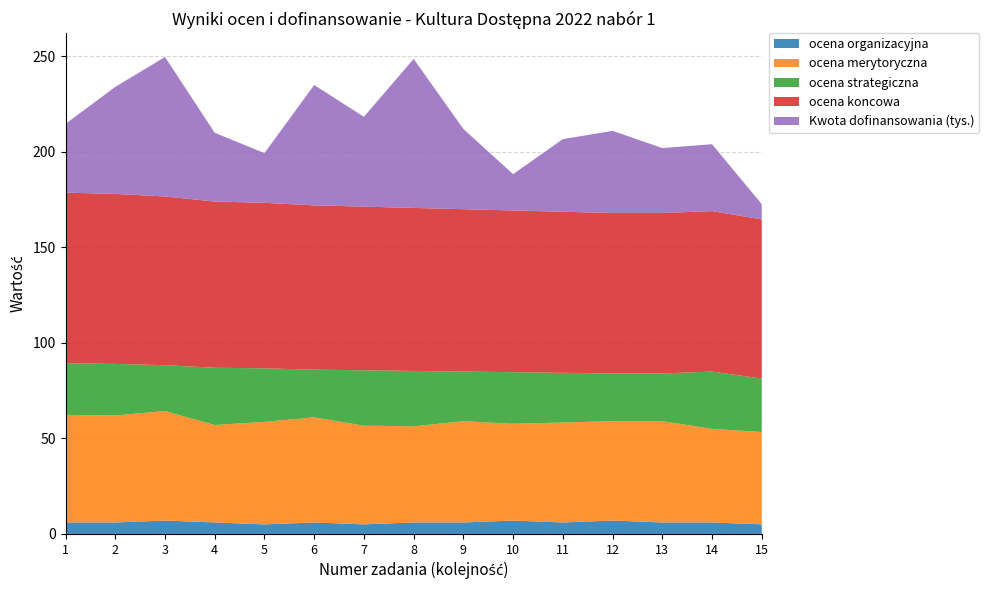

Reading left to right, transcribe all the data shown in this chart.

ocena organizacyjna: 1=6.0	2=6.0	3=7.0	4=6.0	5=5.0	6=6.0	7=5.0	8=6.0	9=6.0	10=7.0	11=6.0	12=7.0	13=6.0	14=6.0	15=5.0
ocena merytoryczna: 1=56.3	2=56.0	3=57.3	4=51.0	5=53.7	6=55.0	7=51.7	8=50.3	9=53.0	10=50.7	11=52.3	12=52.0	13=53.0	14=49.0	15=48.3
ocena strategiczna: 1=27.0	2=27.0	3=24.0	4=30.0	5=28.0	6=25.0	7=29.0	8=29.0	9=26.0	10=27.0	11=26.0	12=25.0	13=25.0	14=30.0	15=28.0
ocena koncowa: 1=89.3	2=89.0	3=88.3	4=87.0	5=86.7	6=86.0	7=85.7	8=85.3	9=85.0	10=84.7	11=84.3	12=84.0	13=84.0	14=84.0	15=83.3
Kwota dofinansowania (tys.): 1=36.0	2=56.0	3=73.0	4=36.0	5=26.0	6=63.0	7=47.0	8=78.0	9=42.0	10=19.0	11=38.0	12=43.0	13=34.0	14=35.0	15=8.0